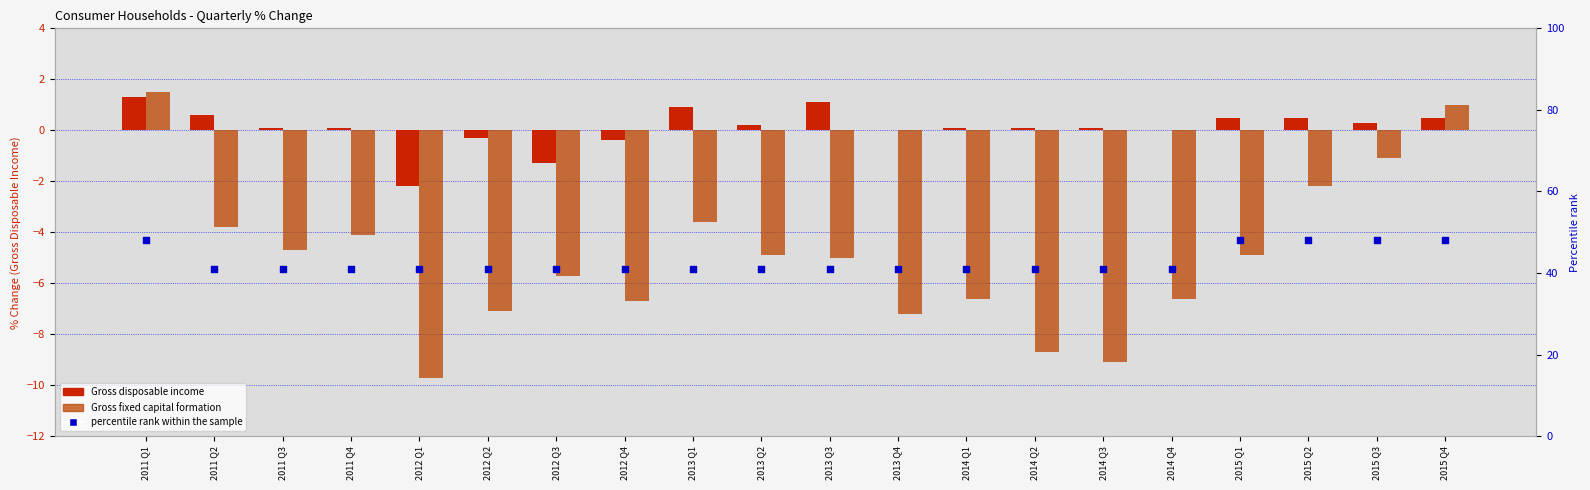

Which series has the largest total across all categories?

percentile rank within the sample